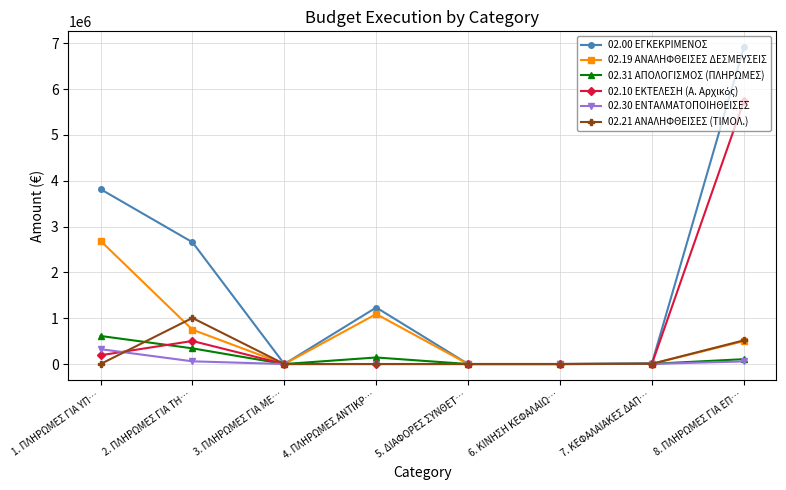

How many series are shown in this chart?

6